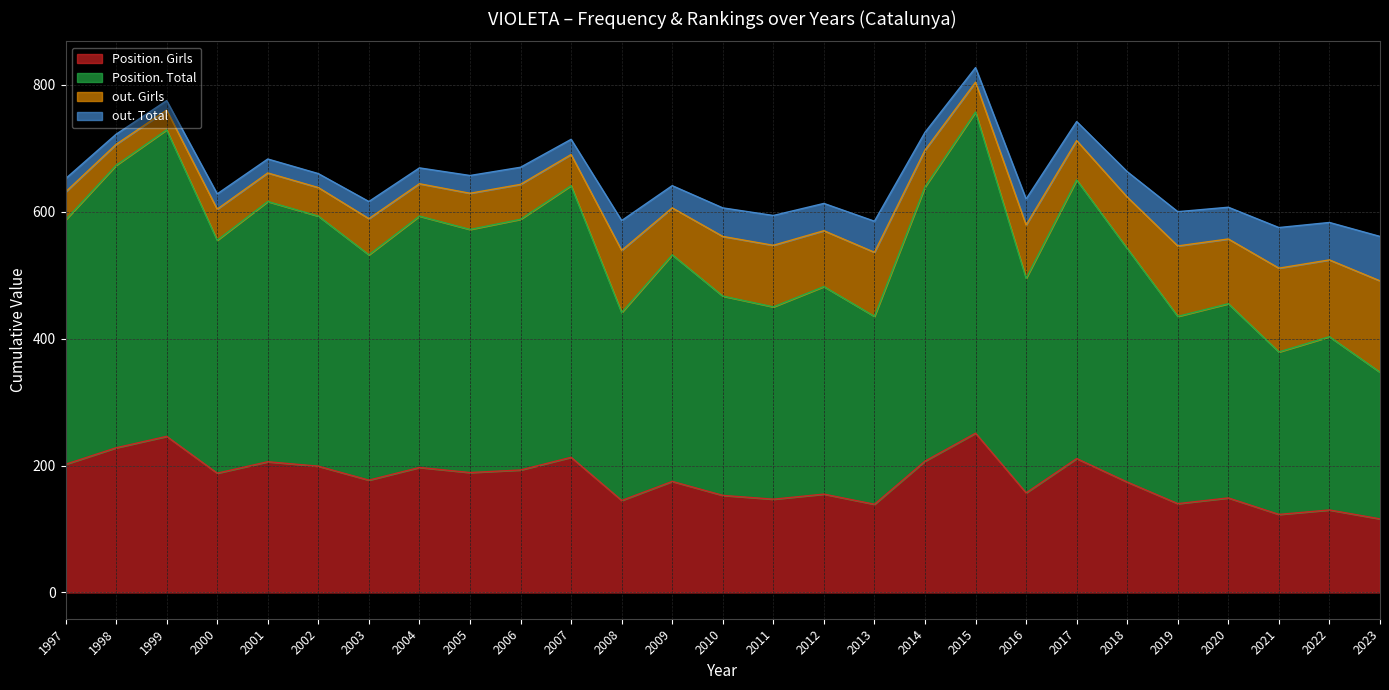

What is the lowest value of the Position. Girls series?

116